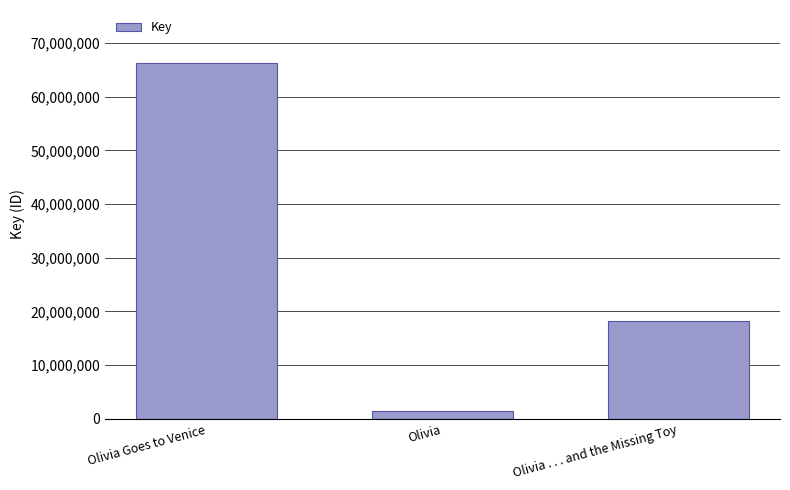

What is the difference between the maximum and minimum values?

64706468